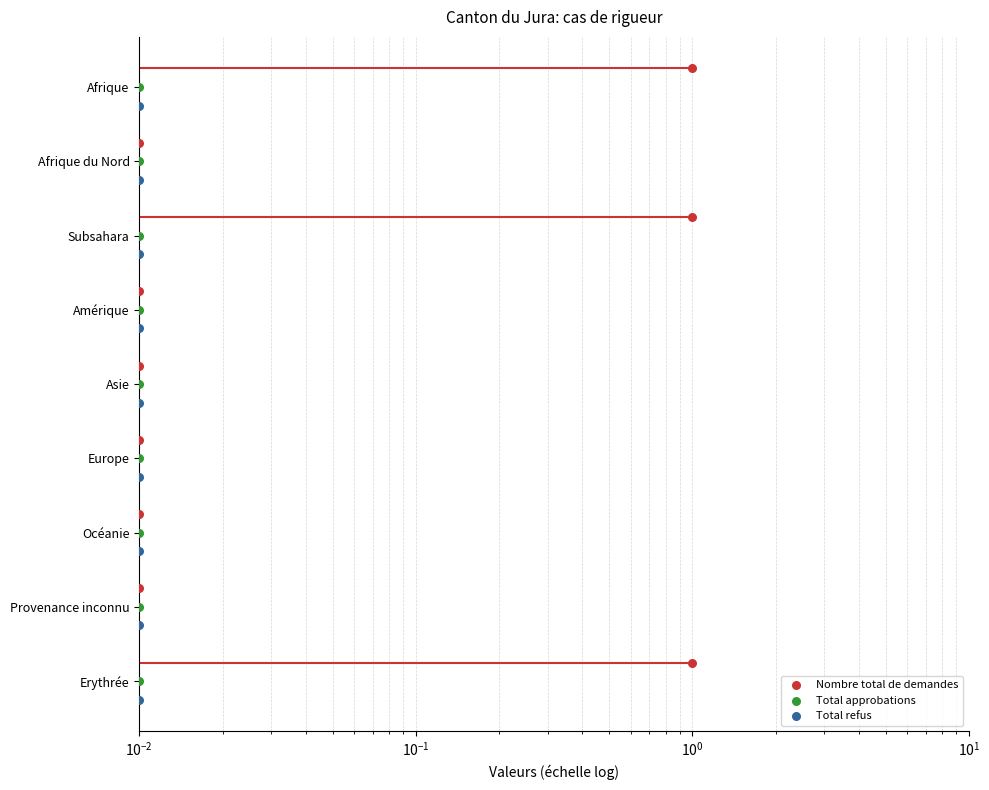

Which series has the largest Y range (max minus min)?

Nombre total de demandes